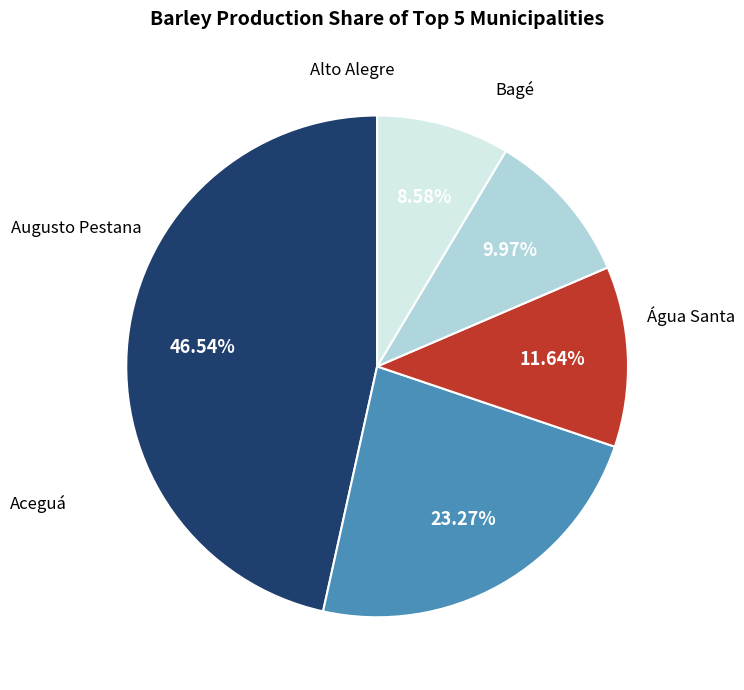

Does Água Santa represent more than half of the total?

No